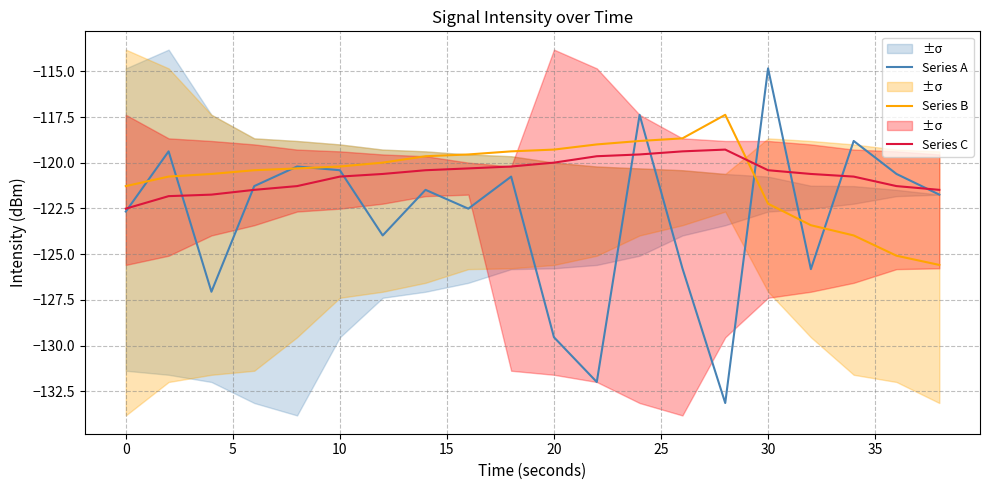

Which series has the largest range (max minus min)?

Series A